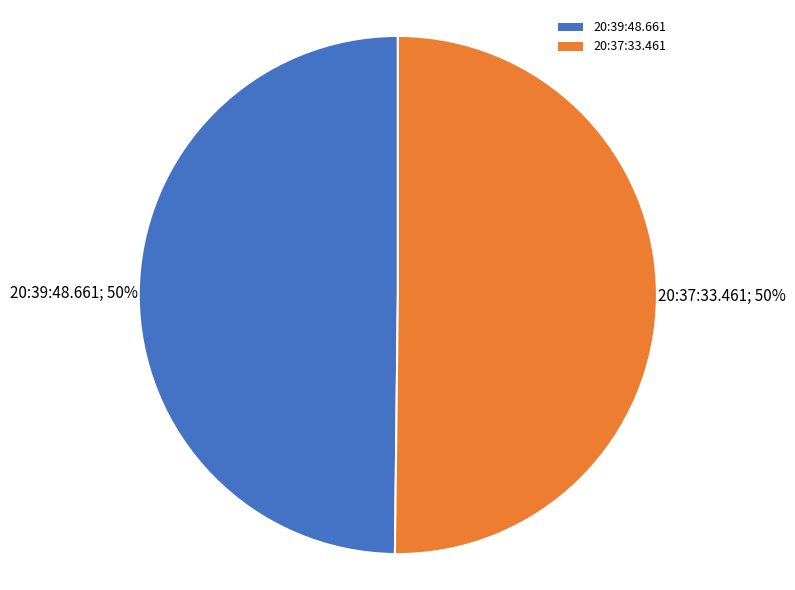

How many slices are in this pie chart?

2